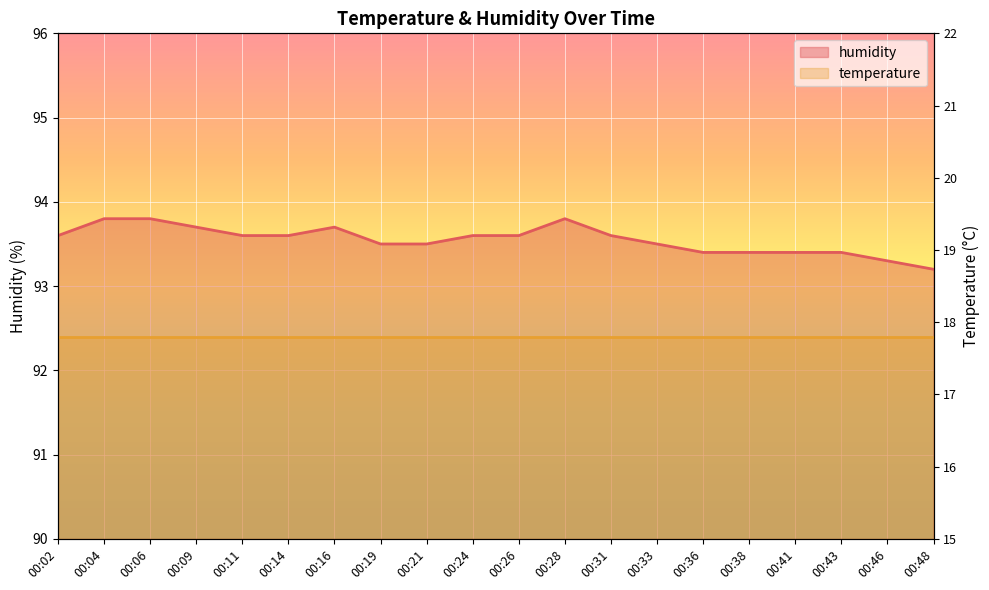

At which category does the data reach its first local peak?

00:16